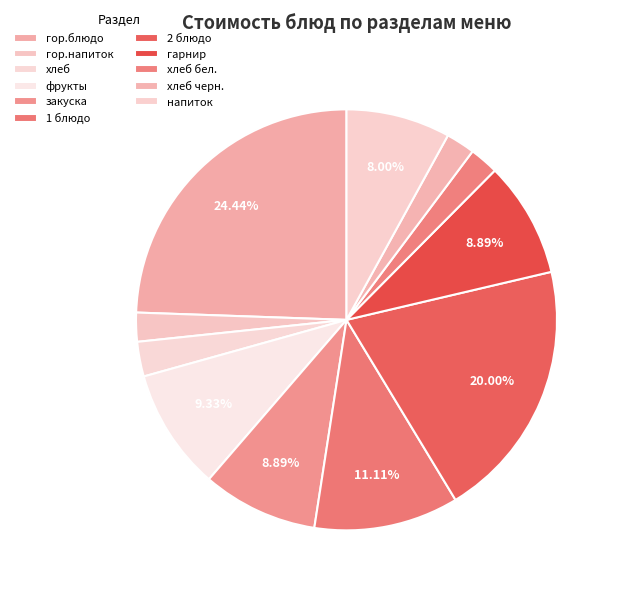

What percentage is the гор.блюдо slice, to the nearest percent?

24%